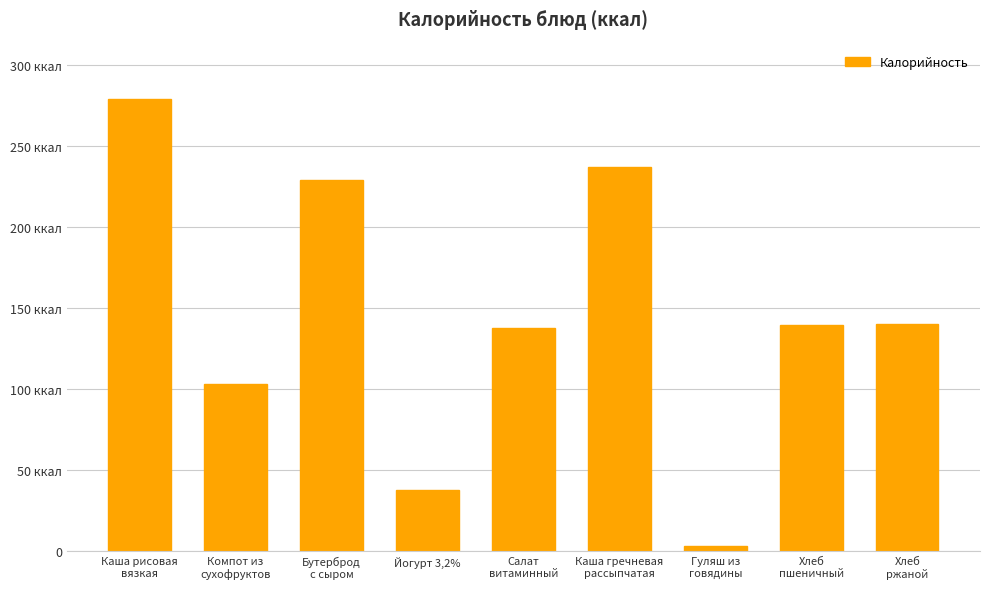

Reading right to left, extract all data points from this chart.

Хлеб
ржаной=140.4	Хлеб
пшеничный=139.8	Гуляш из
говядины=3.5	Каша гречневая
рассыпчатая=237.0	Салат
витаминный=138.0	Йогурт 3,2%=38.0	Бутерброд
с сыром=229.5	Компот из
сухофруктов=103.0	Каша рисовая
вязкая=279.4